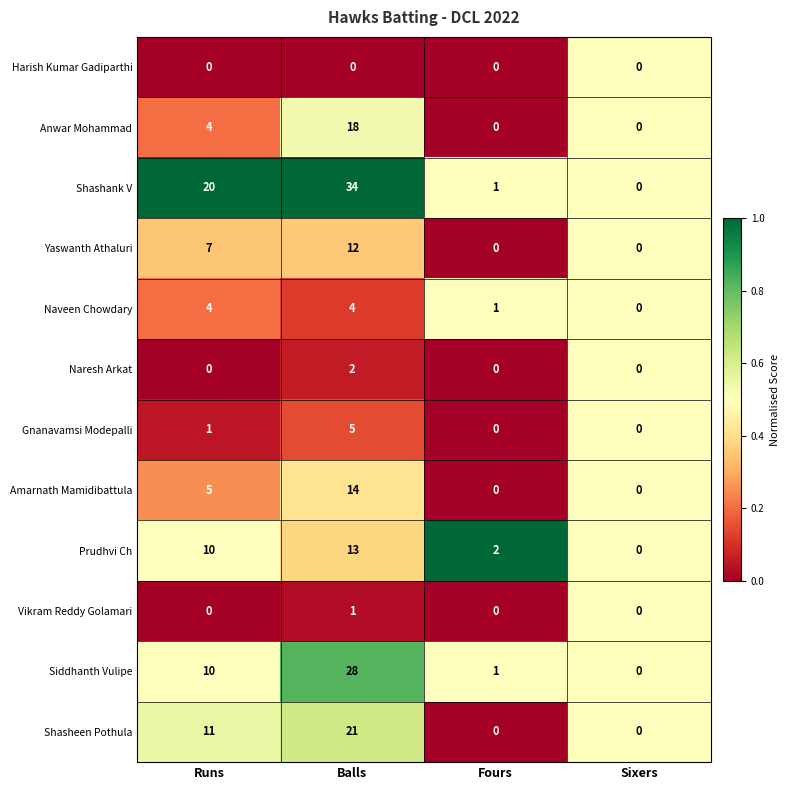

Rank the categories by Shashank V value from highest to lowest.

Balls, Runs, Fours, Sixers